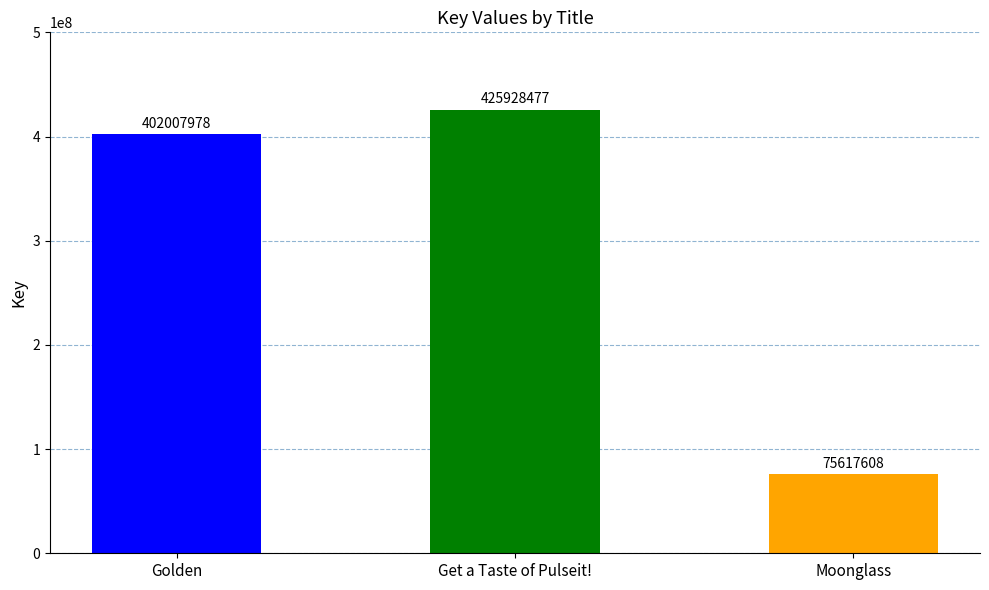

Count the number of categories in the chart.

3